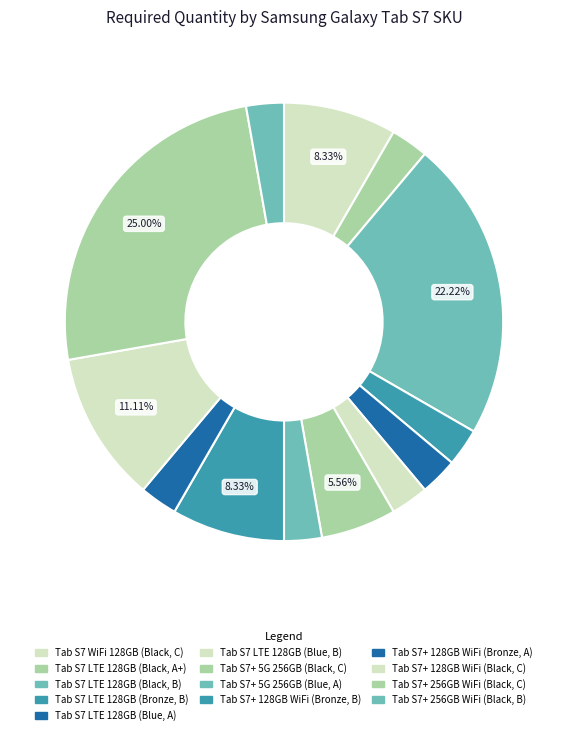

True or false: Tab S7+ 256GB WiFi (Black, B) accounts for 3% of the total.

True